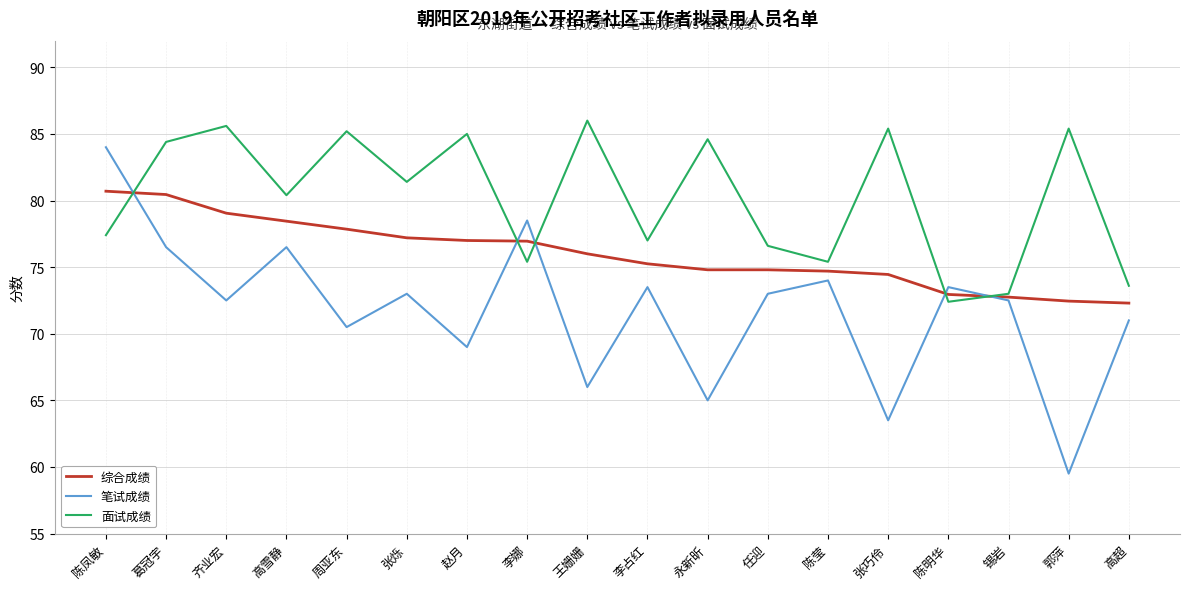

Which series has the largest range (max minus min)?

笔试成绩